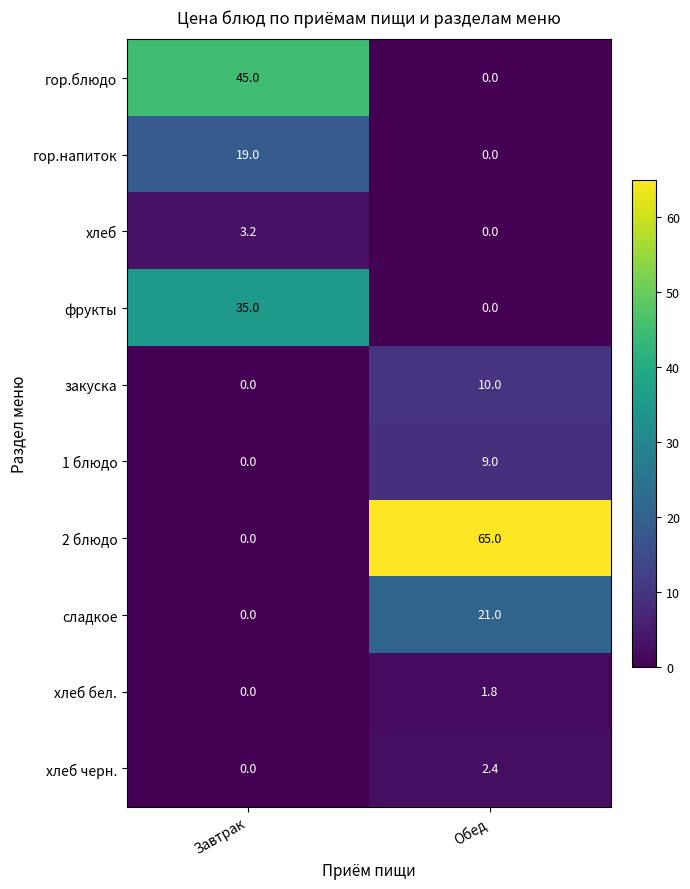

What is the sum of all гор.напиток values?

19.0